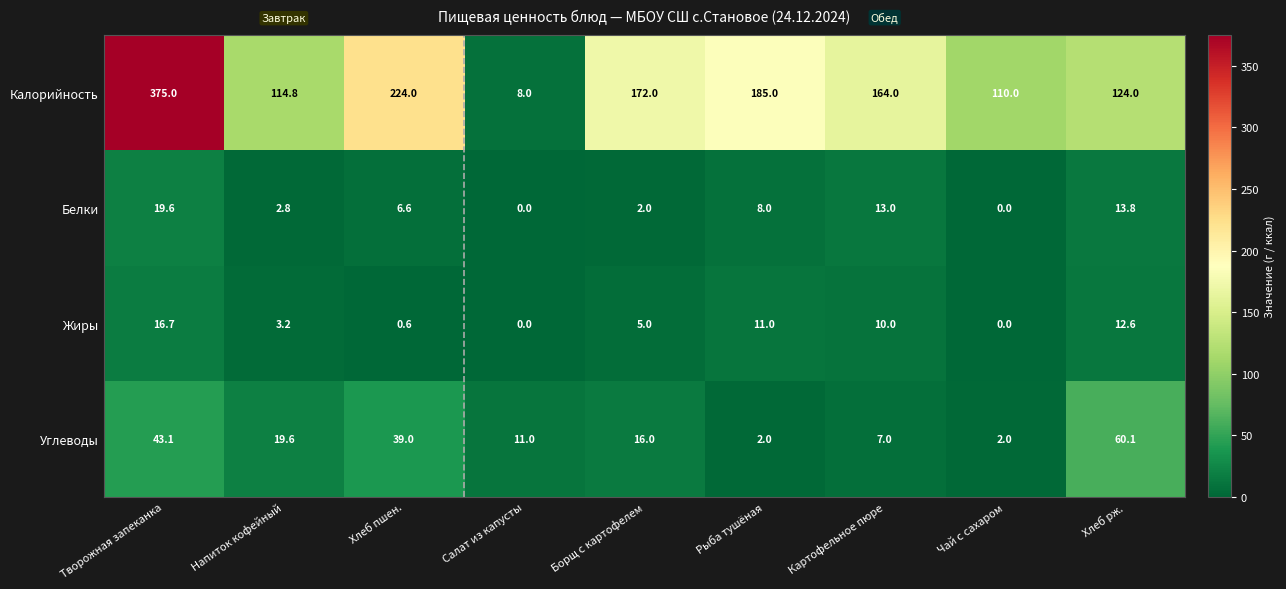

Which series changed the most between Напиток кофейный and Картофельное пюре?

Калорийность